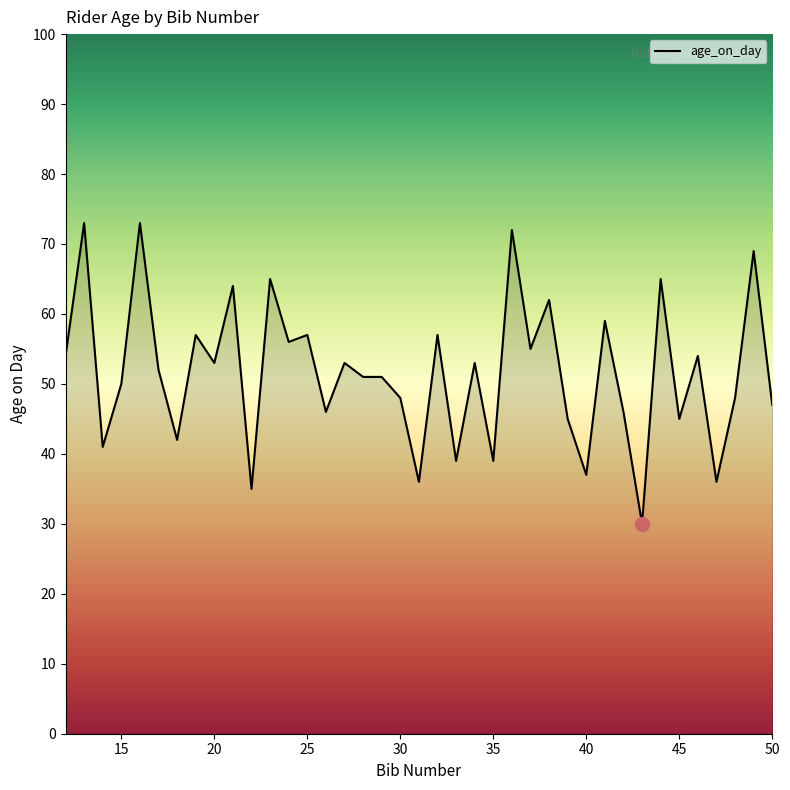

What is the minimum value shown in the chart?

30